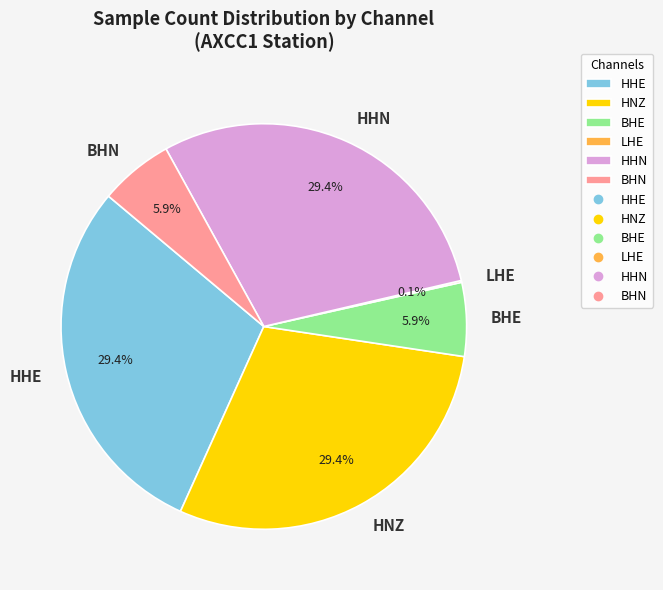

To the nearest percent, what is the average slice percentage?

17%